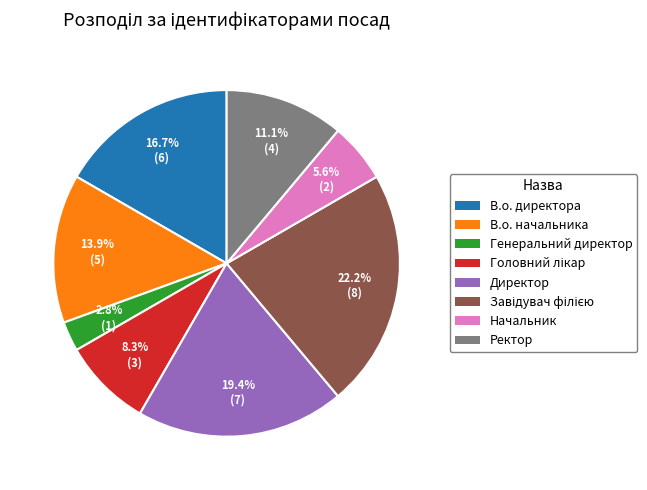

Is there any slice that represents more than half of the pie?

No